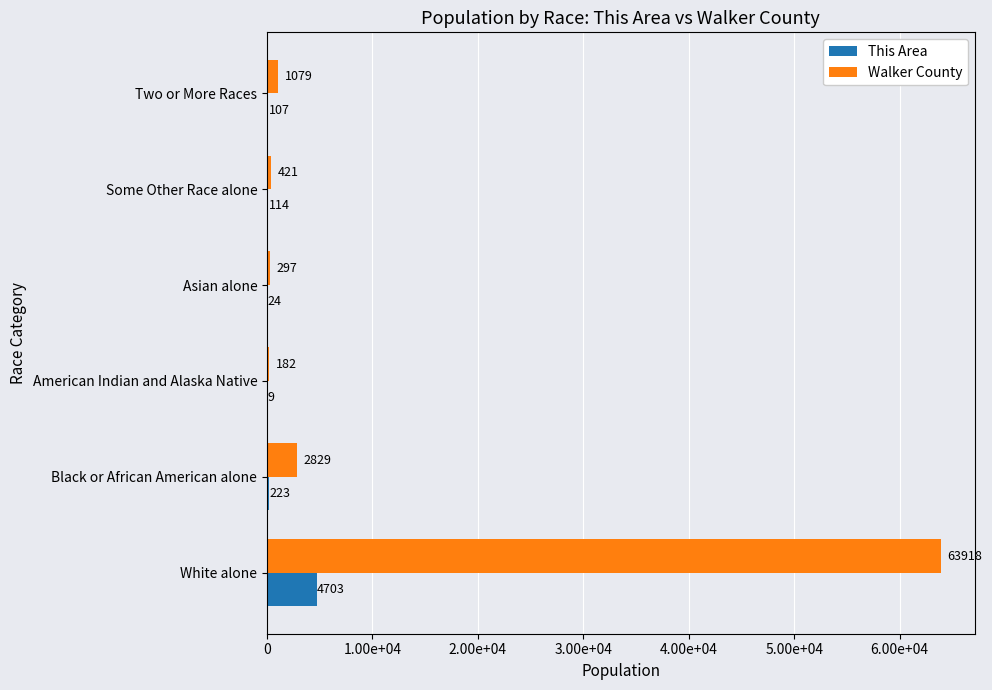

What are all the series names shown in the legend?

This Area, Walker County